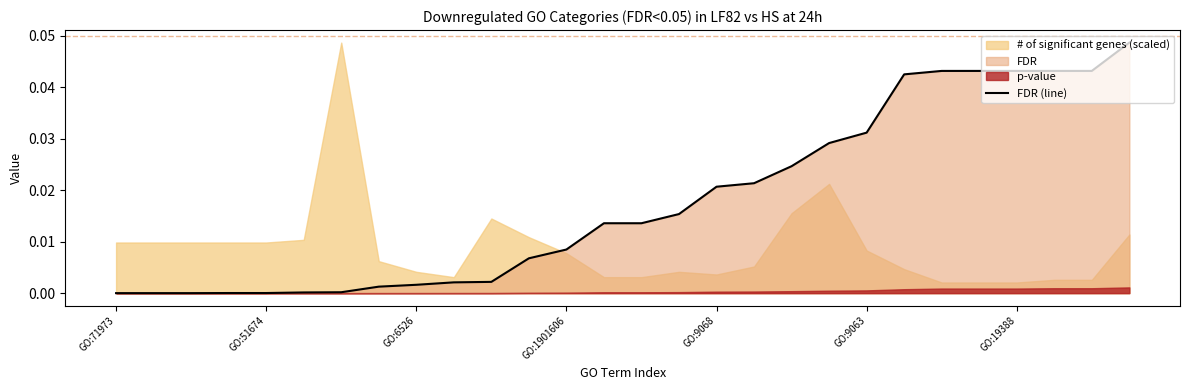

The value at GO:71973 is 0.0. True or false?

False